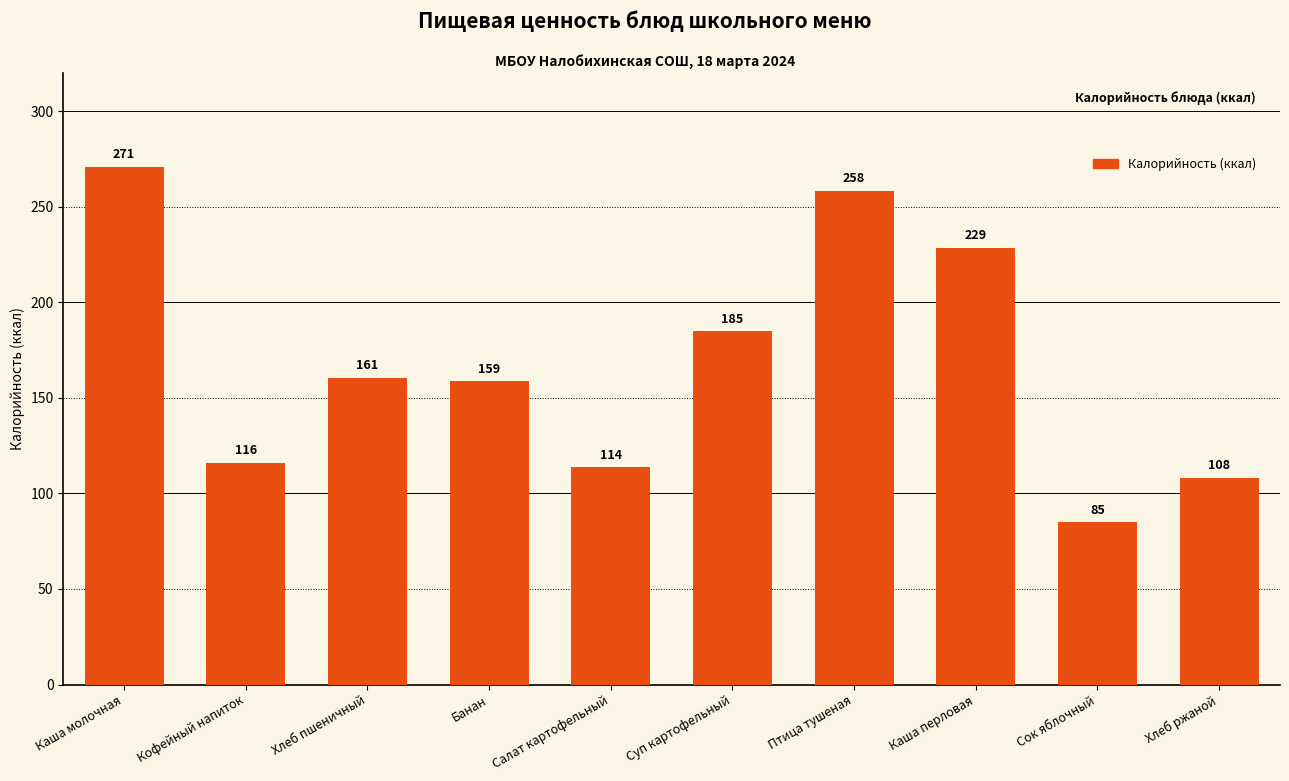

Is it true that the value at Сок яблочный is 58.5?

False